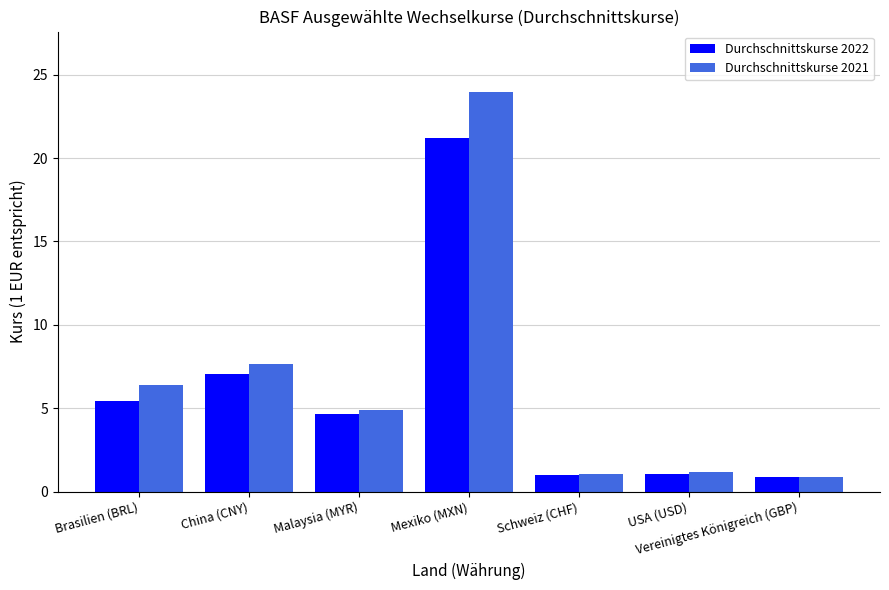

At which label does Durchschnittskurse 2021 first exceed 4?

Brasilien (BRL)